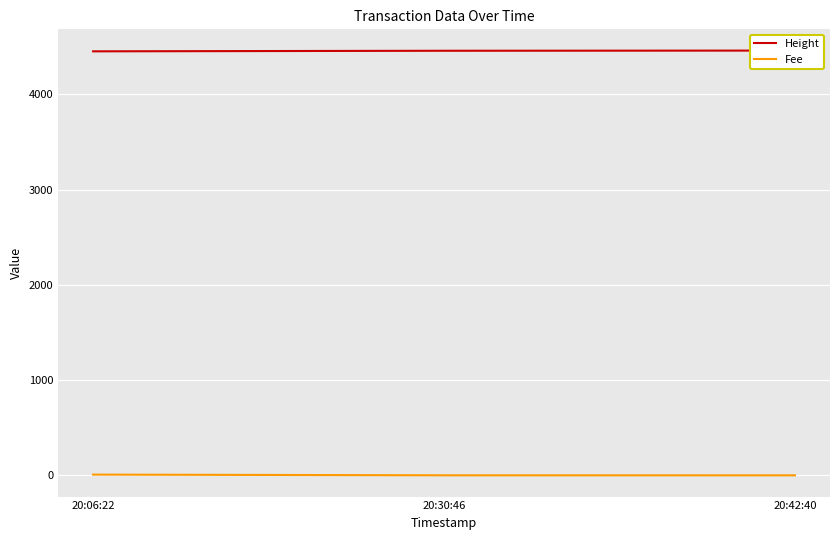

How many lines are shown in the chart?

2